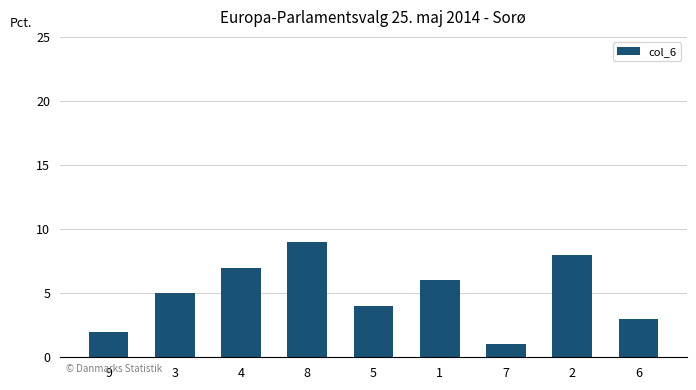

What is the difference between the second highest and second lowest values?

6